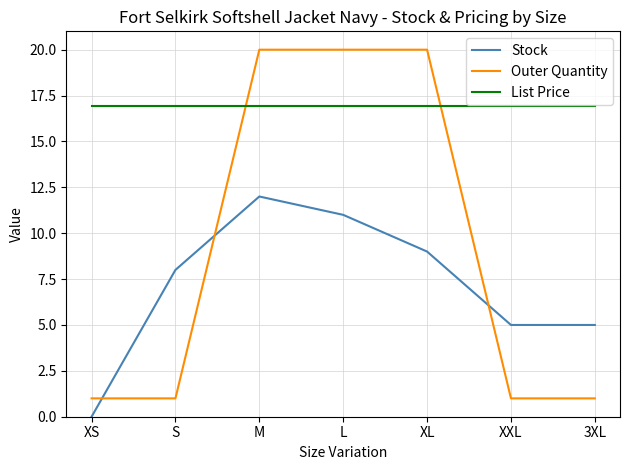

At S, list the series in order from smallest to largest.

Outer Quantity, Stock, List Price